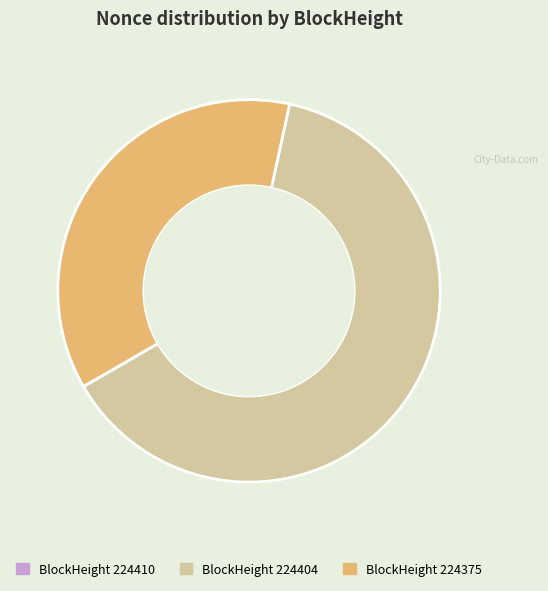

Is there a majority slice in this chart?

Yes